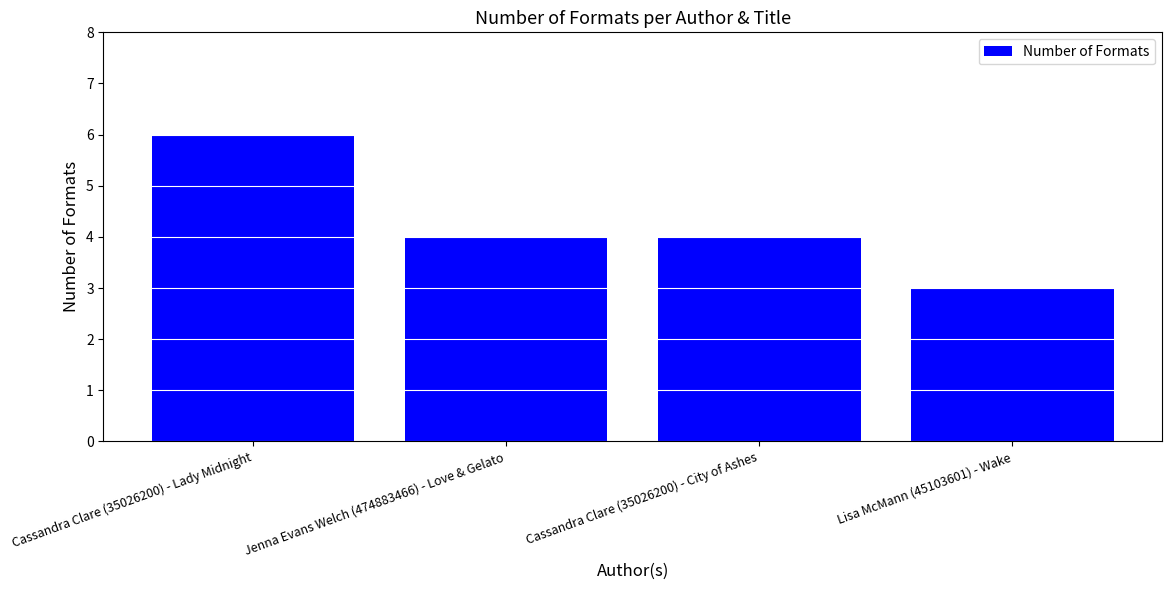

Where does the data first go above 4?

Cassandra Clare (35026200) - Lady Midnight